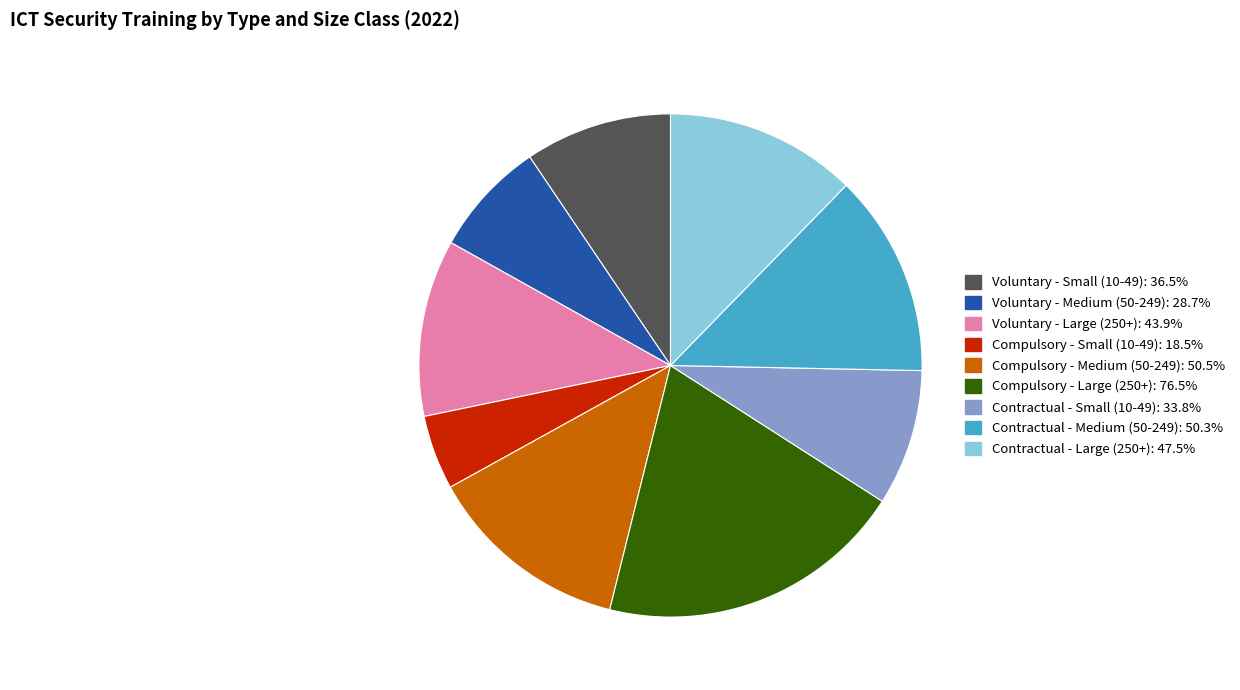

True or false: Compulsory - Large (250+) accounts for 20% of the total.

True